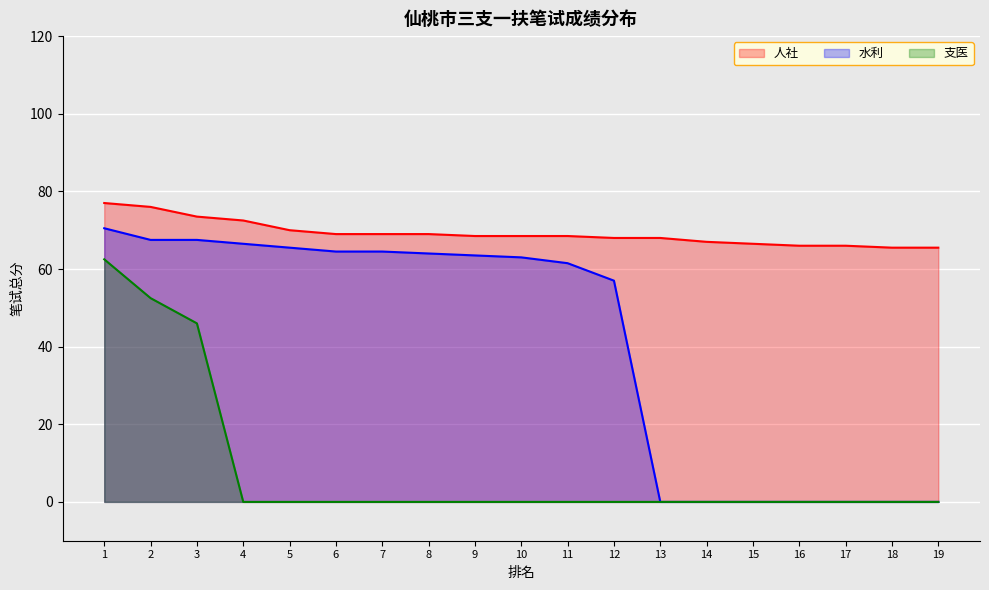

At which category does the chart reach its minimum across all series?

13